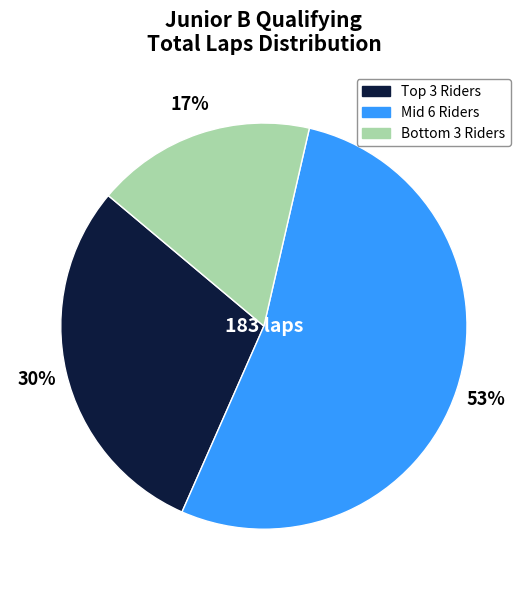

To the nearest percent, what is the difference between the largest and smallest slice percentages?

36%